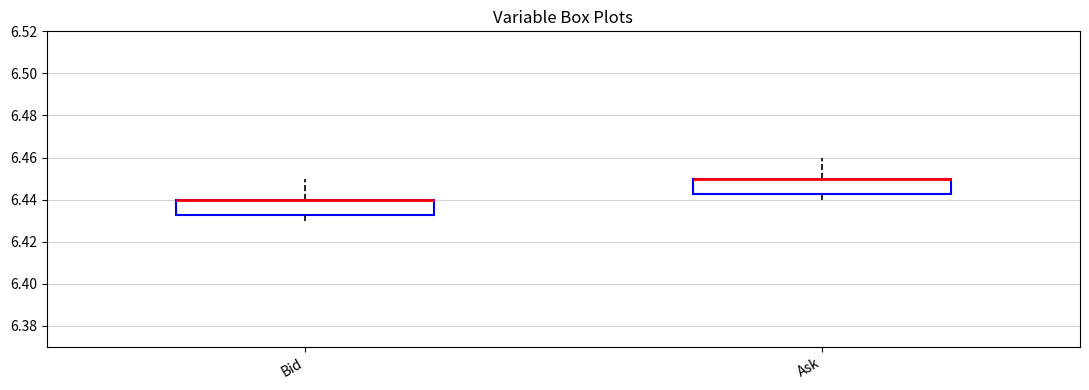

Where is the lower edge of the box for Bid on the y-axis? The values are not printed on the chart, so give them approximately, as read against the axis.

6.432